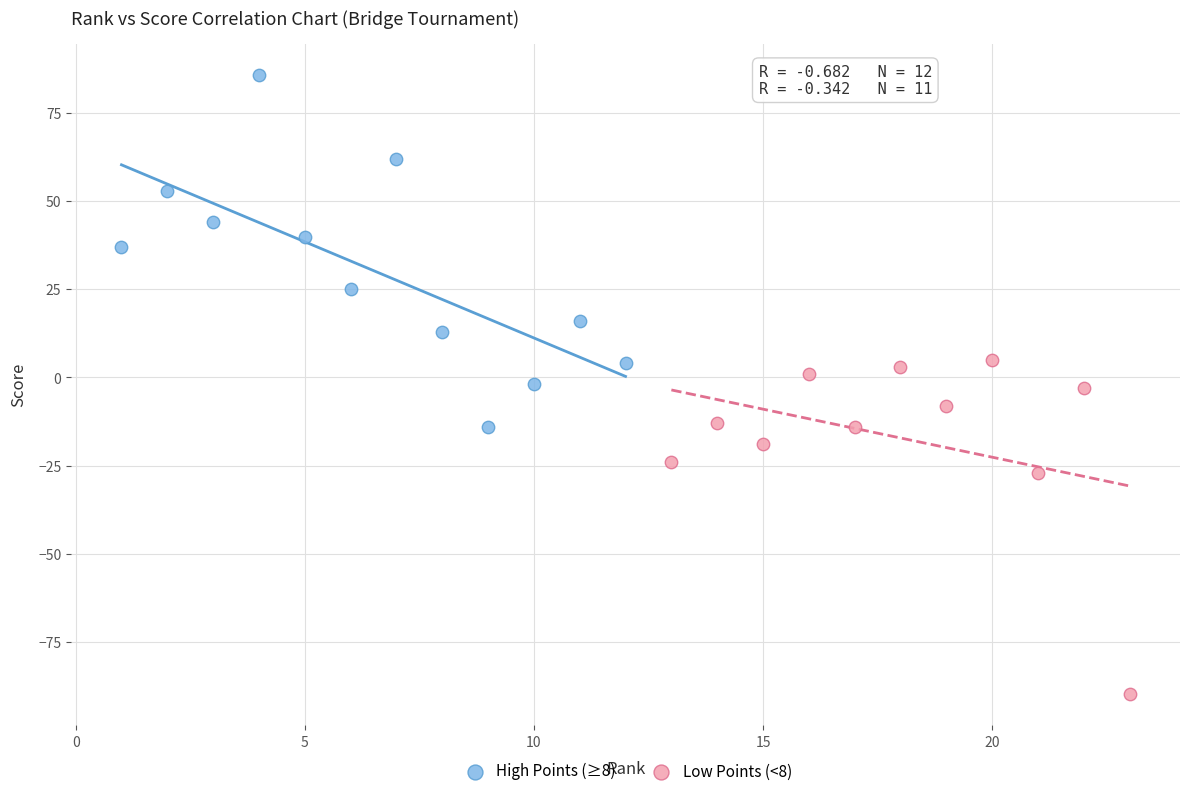

Which series has the widest spread of Y values?

High Points (≥8)